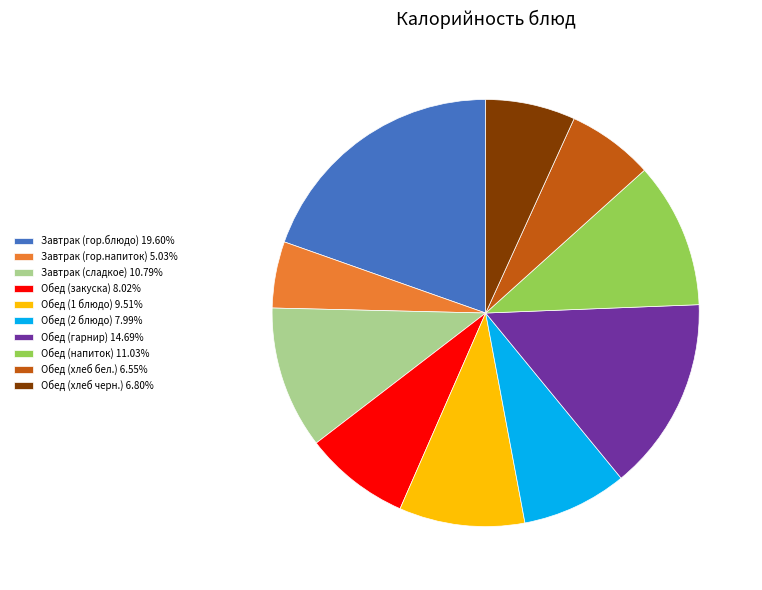

Is there any slice that represents more than half of the pie?

No